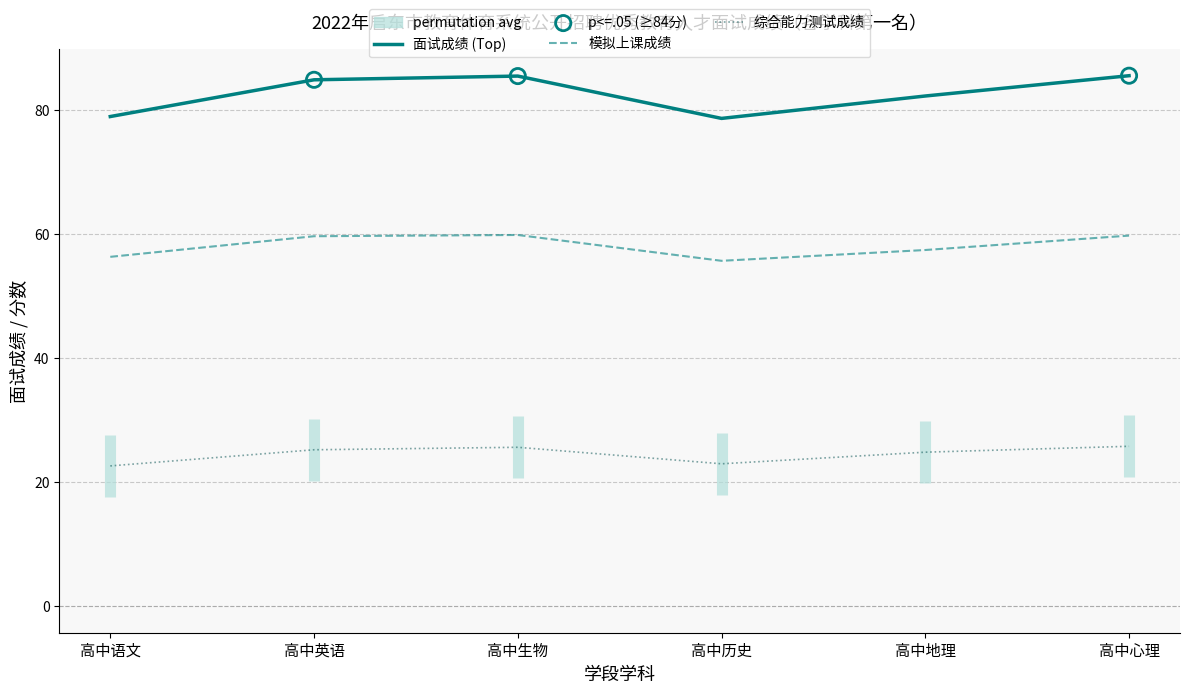

Is the value of 面试成绩 at 高中心理 greater than the value of 模拟上课成绩 at 高中生物?

Yes